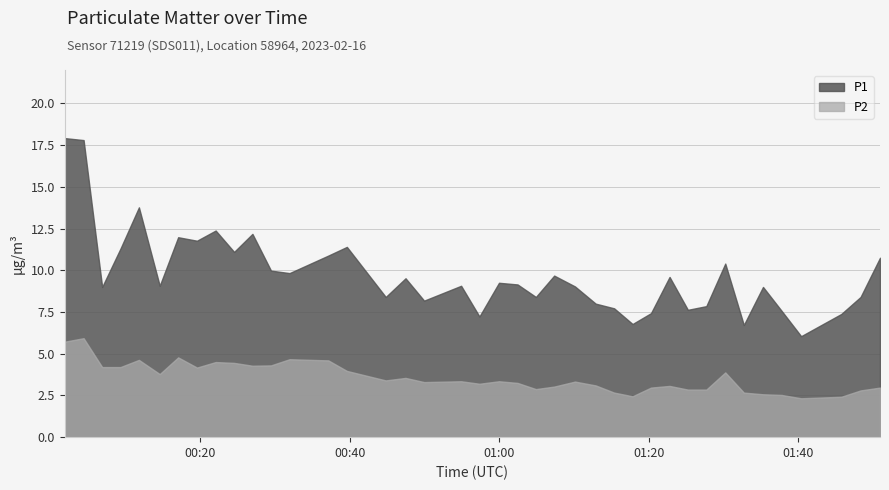

Reading left to right, what are all the values shown in this chart?

P1: 17.9	17.8	9.0	11.3	13.8	9.1	12.0	11.8	12.4	11.1	12.2	10.0	9.8	10.9	11.4	8.4	9.5	8.2	9.1	7.2	9.2	9.2	8.4	9.7	9.0	8.0	7.7	6.8	7.4	9.6	7.6	7.8	10.4	6.7	9.0	7.6	6.0	7.4	8.4	10.8
P2: 5.7	5.9	4.2	4.2	4.6	3.8	4.8	4.2	4.5	4.5	4.3	4.3	4.7	4.6	4.0	3.4	3.5	3.3	3.4	3.2	3.4	3.2	2.9	3.0	3.3	3.1	2.7	2.5	3.0	3.1	2.9	2.9	3.9	2.7	2.6	2.5	2.3	2.4	2.8	3.0